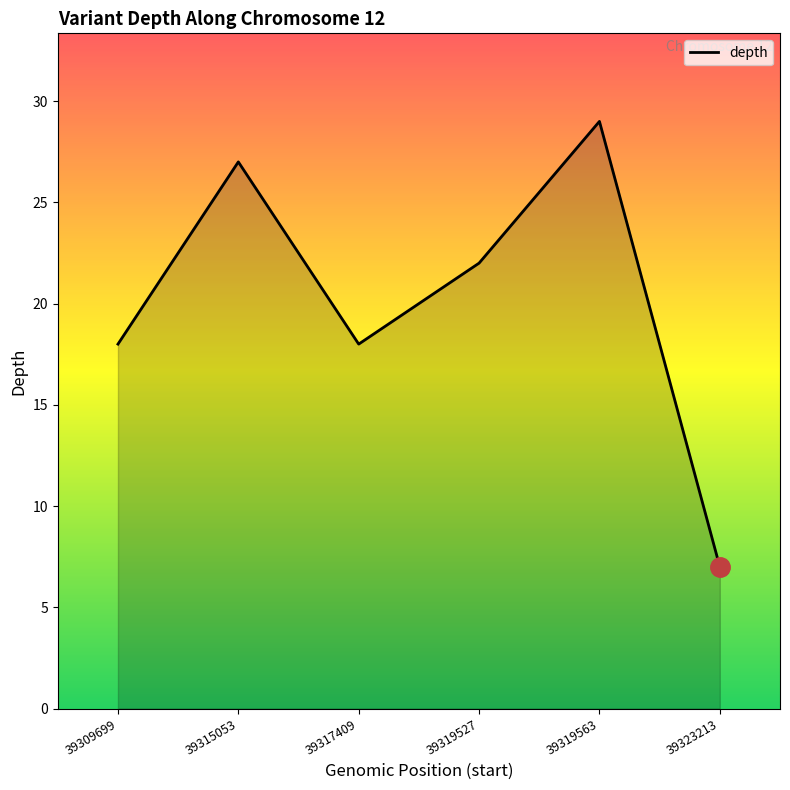

Reading left to right, list all the values displayed in this chart.

39309699=18	39315053=27	39317409=18	39319527=22	39319563=29	39323213=7